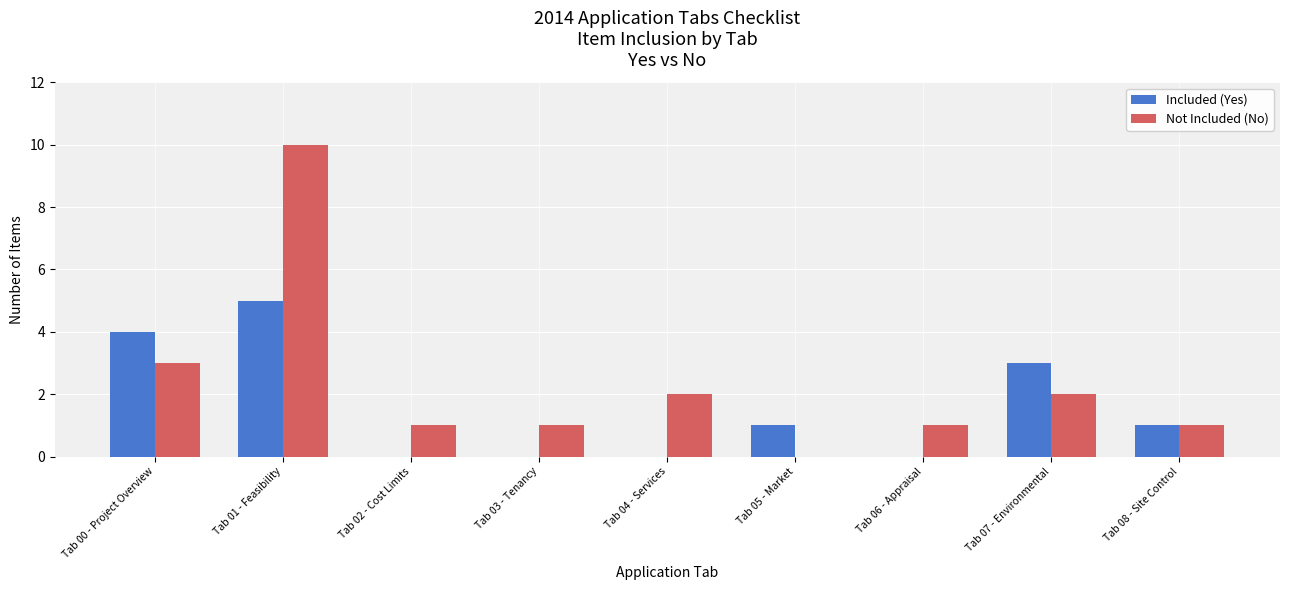

True or false: Included (Yes) has a value of 3 at Tab 03 - Tenancy.

False